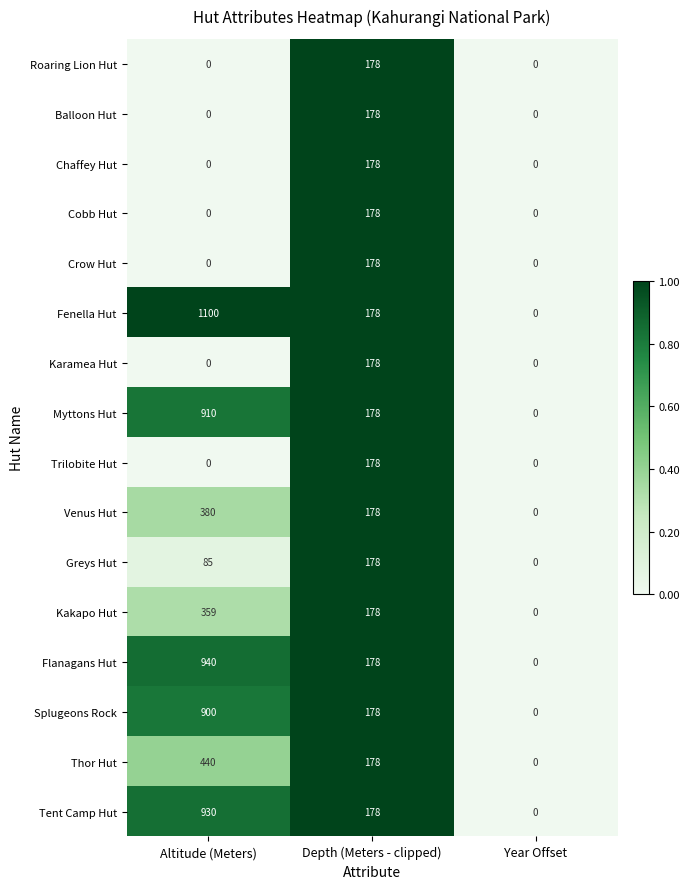

Which series has the widest spread of values?

Fenella Hut